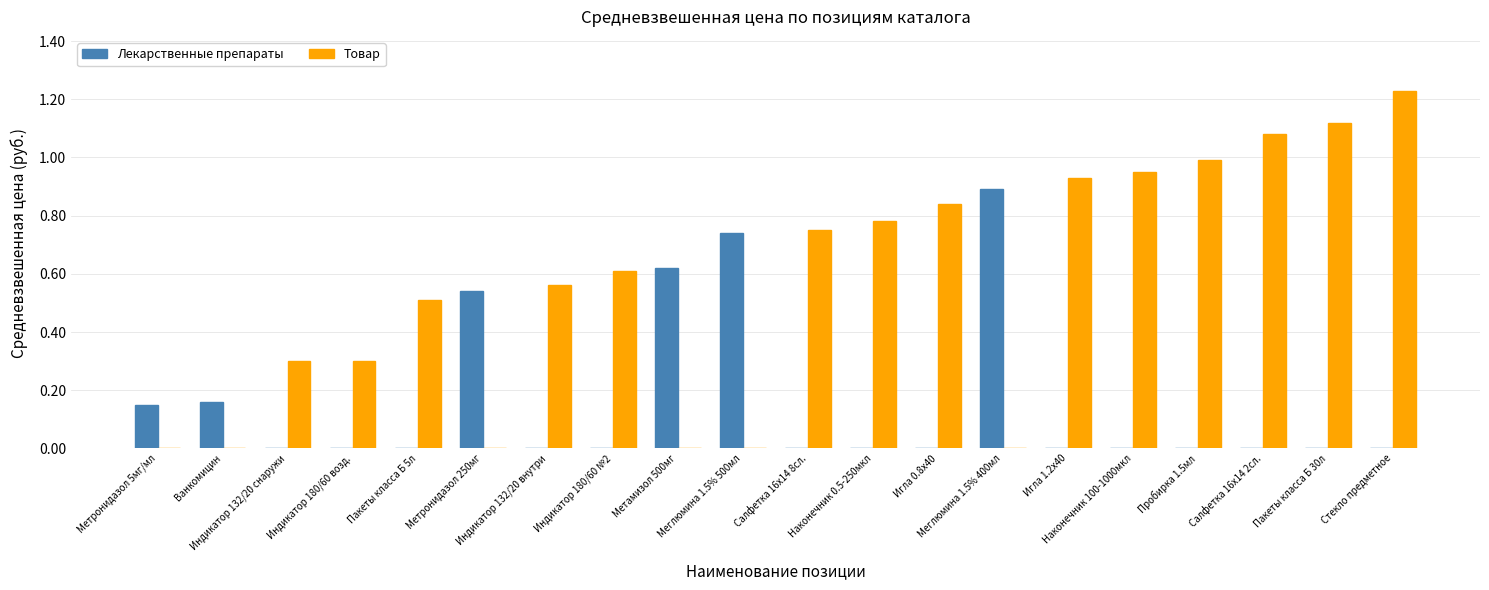

What is the sum of all Лекарственные препараты values?

3.1